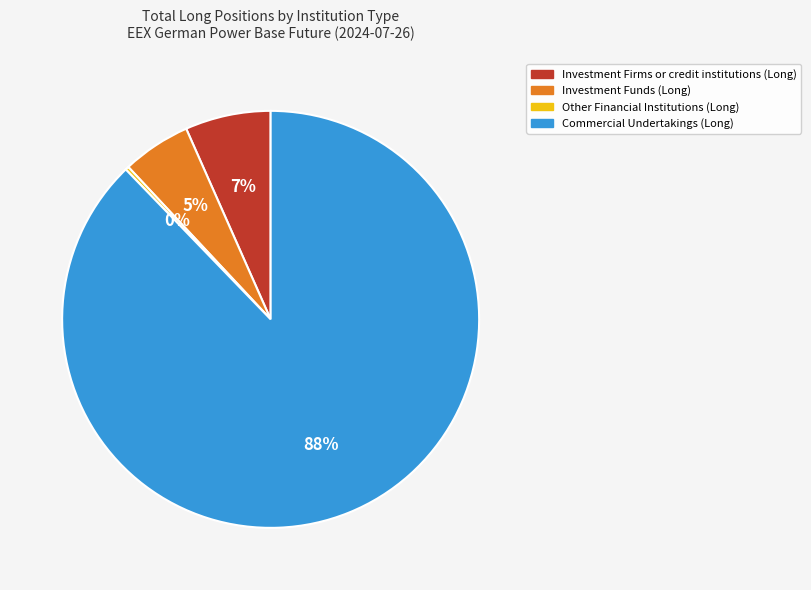

To the nearest percent, what is the combined percentage of Commercial Undertakings (Long) and Investment Funds (Long)?

93%